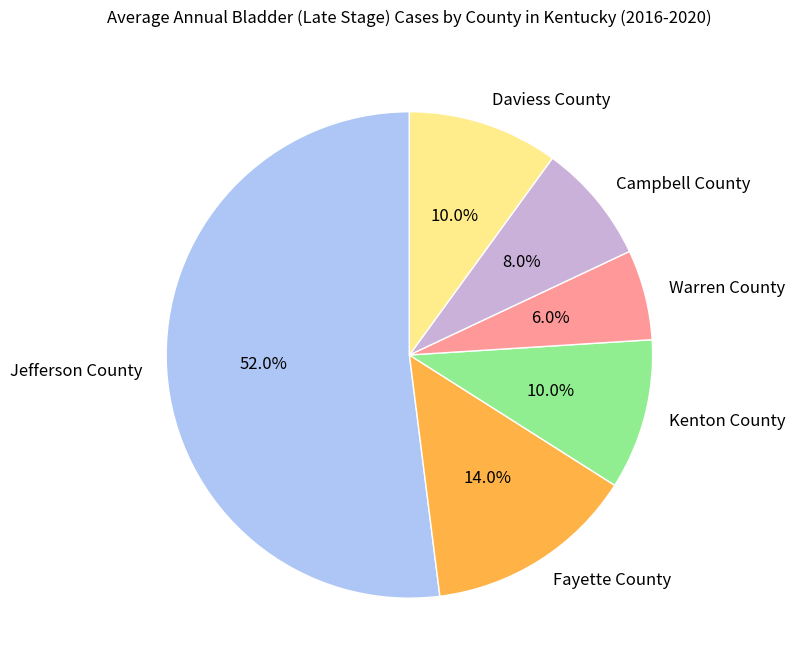

What is the smallest slice in the pie chart?

Warren County